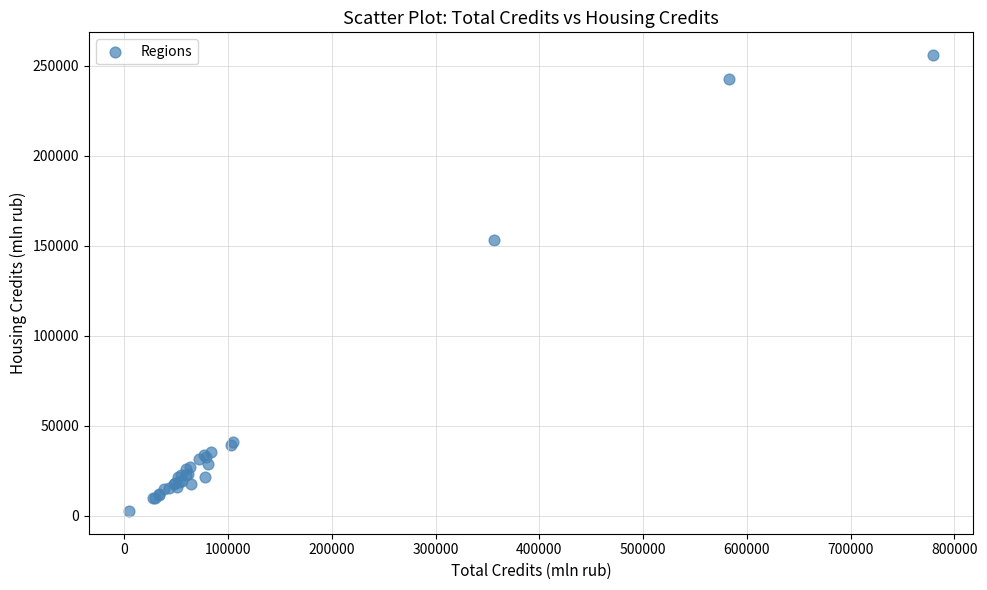

What Y value in the scatter plot is closest to 129302?

153481